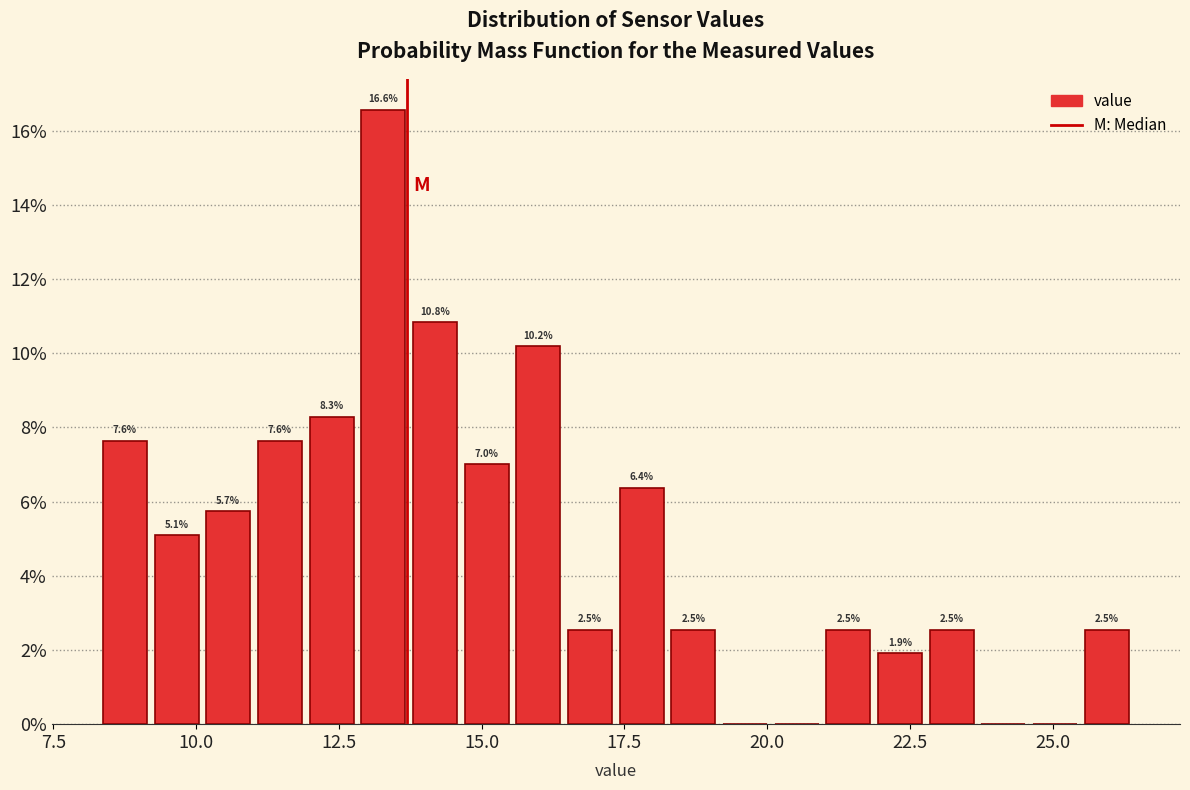

Around what value on the x-axis is the tallest bar? Give the approximate position of its centre, as read against the axis.

13.5